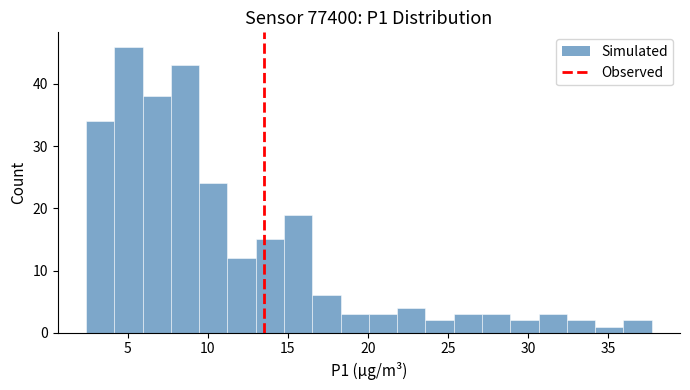

Around what value on the x-axis is the tallest bar? Give the approximate position of its centre, as read against the axis.

5.0